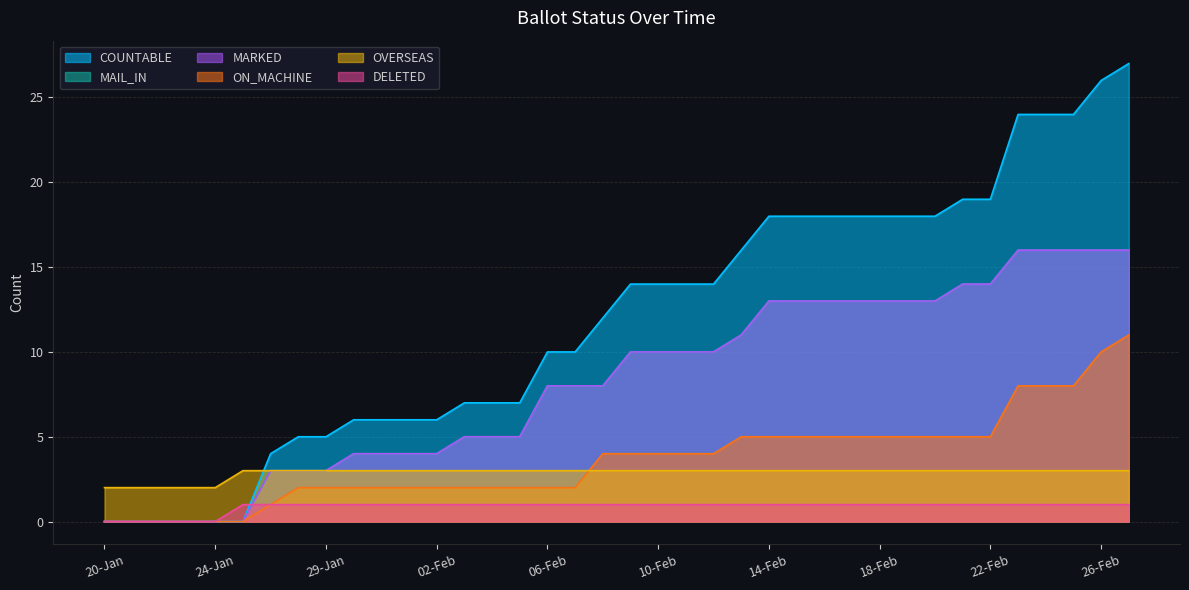

How many lines are shown in the chart?

6